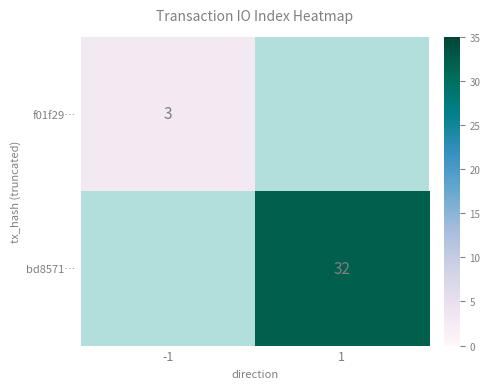

True or false: f01f29… has a value of 4 at -1.

False